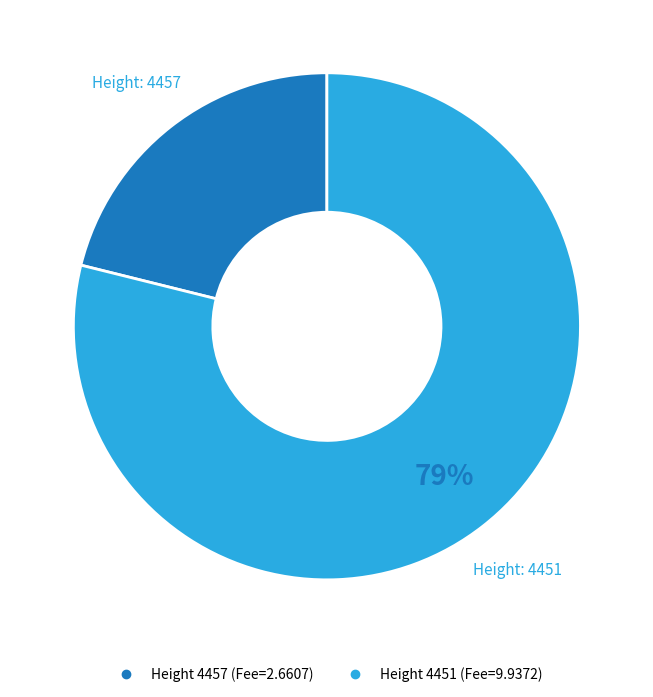

To the nearest percent, what is the difference between the largest and smallest slice percentages?

58%